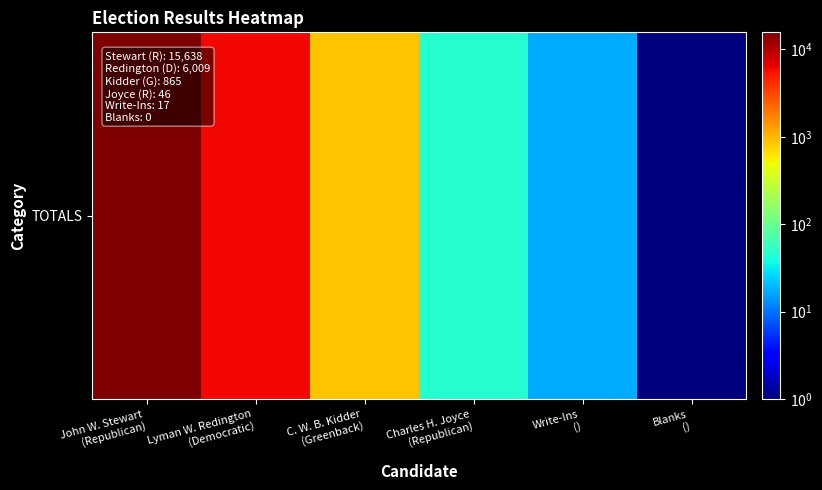

Which category has the highest value across all series?

John W. Stewart
(Republican)